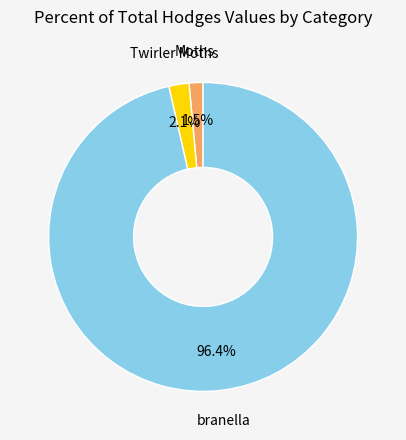

Which slice is the largest?

branella